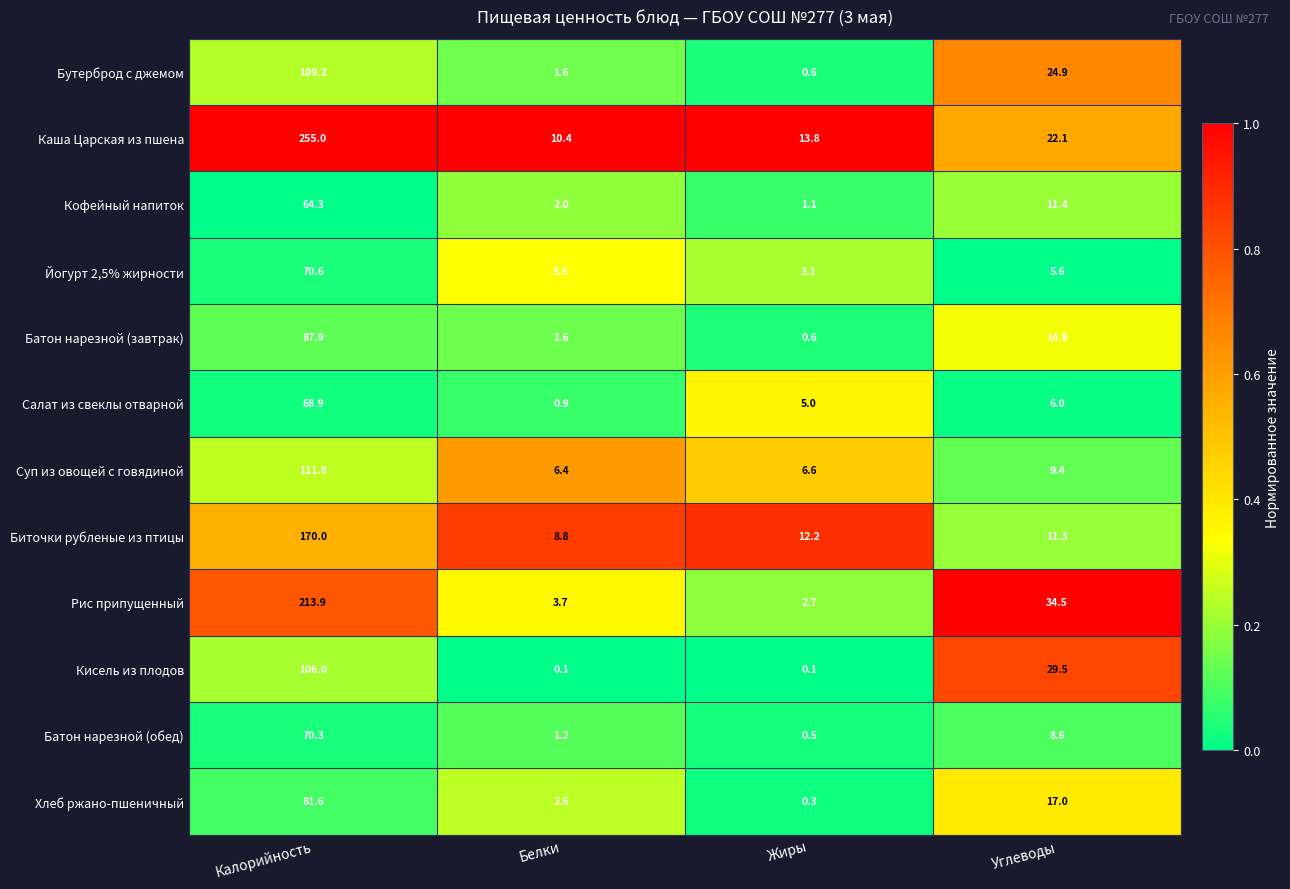

The value of Батон нарезной (завтрак) at Жиры is 0.6. True or false?

True